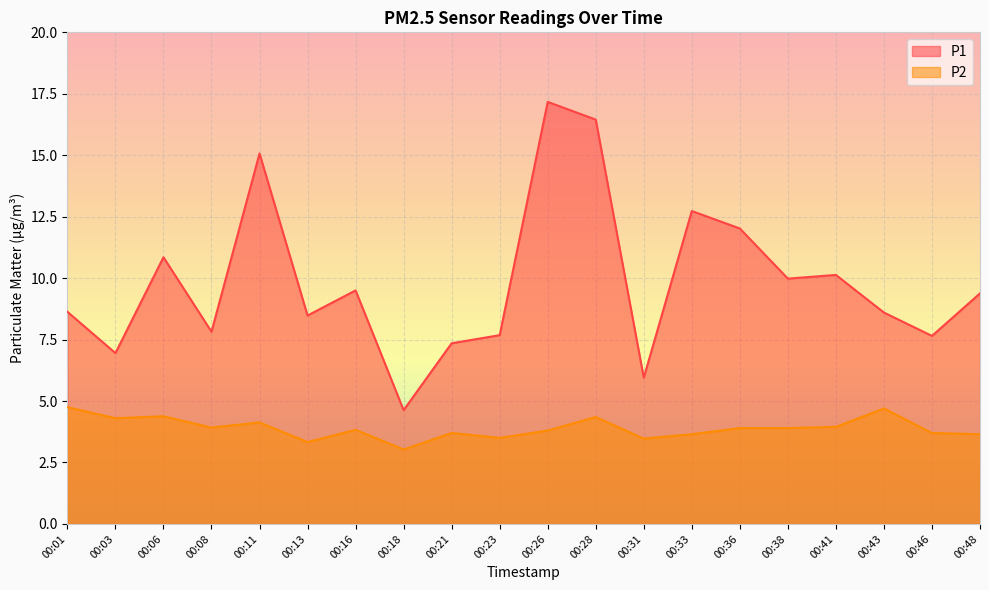

How many data points does each series have?

20